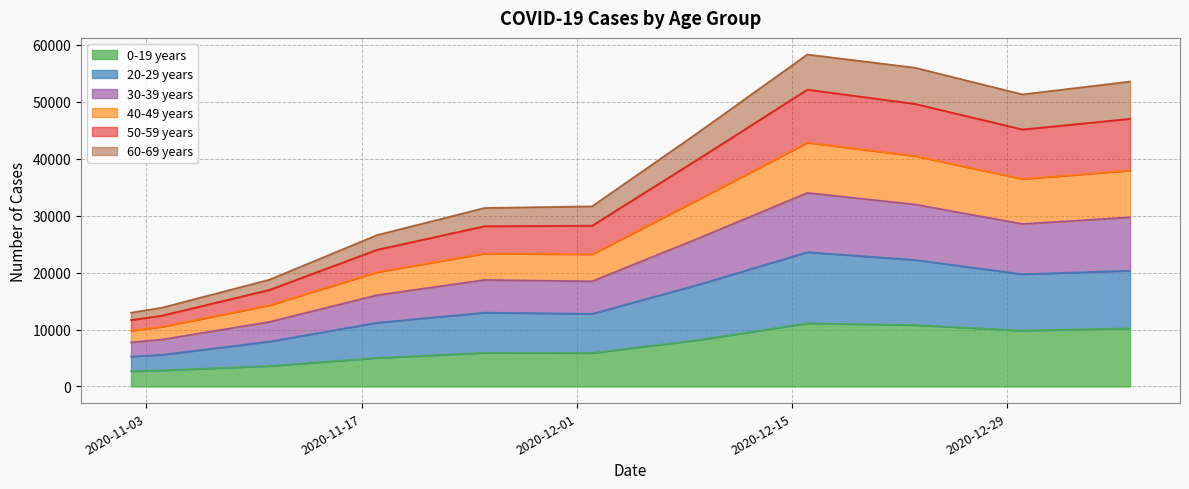

How many lines are shown in the chart?

6